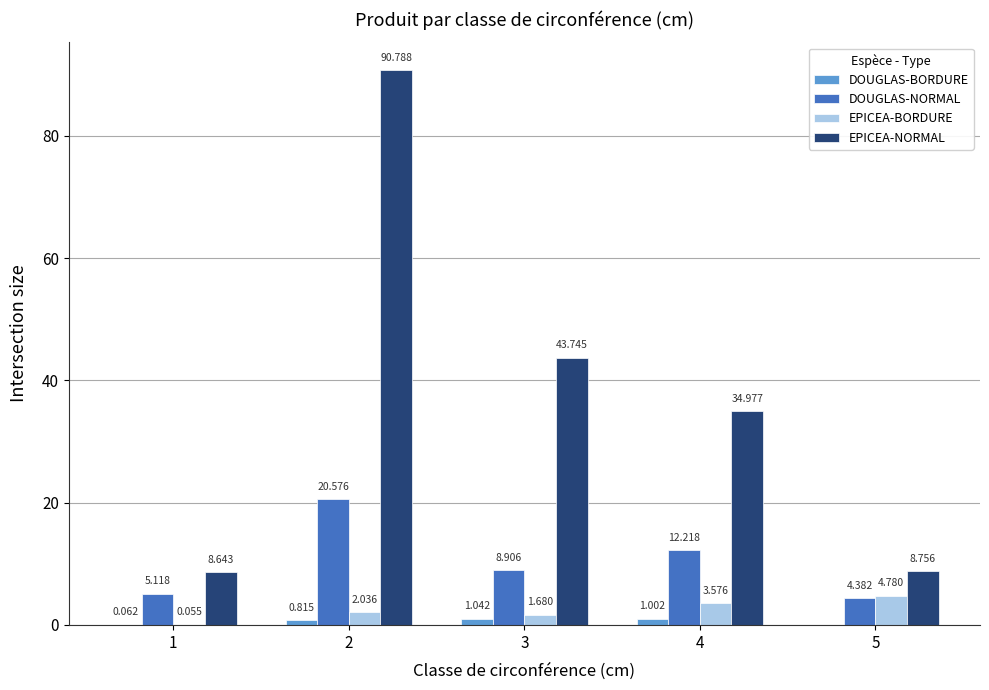

Are the bars grouped side by side (vs. stacked)?

Yes